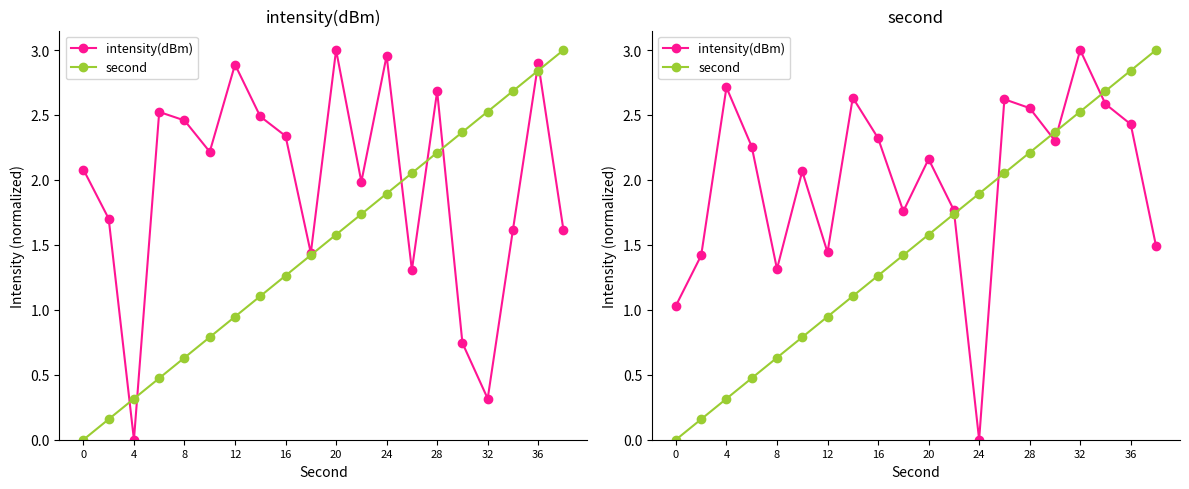

List the series in order of their overall mean, lowest first.

second, intensity(dBm)